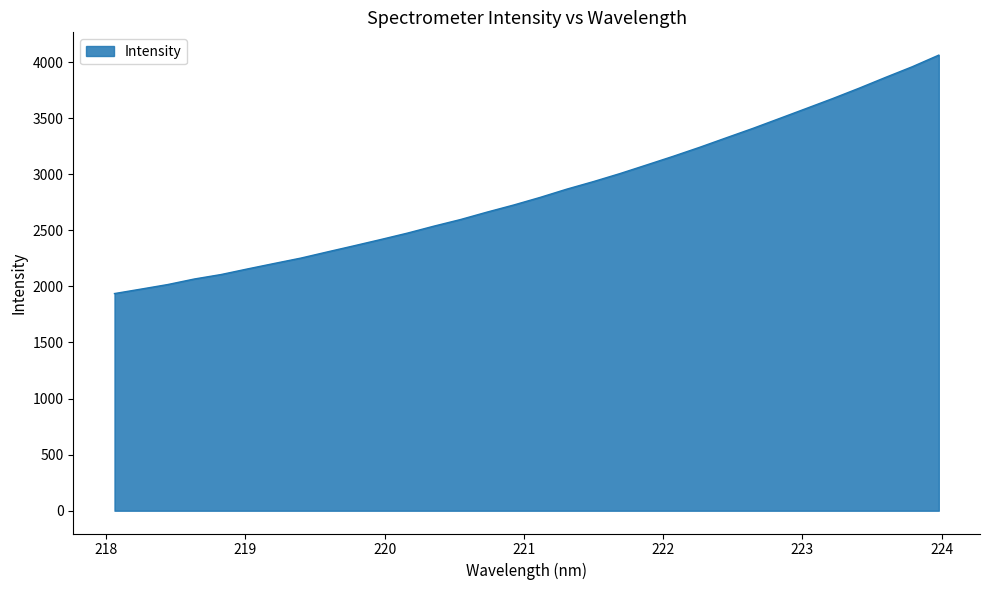

What is the maximum value shown in the chart?

4061.4